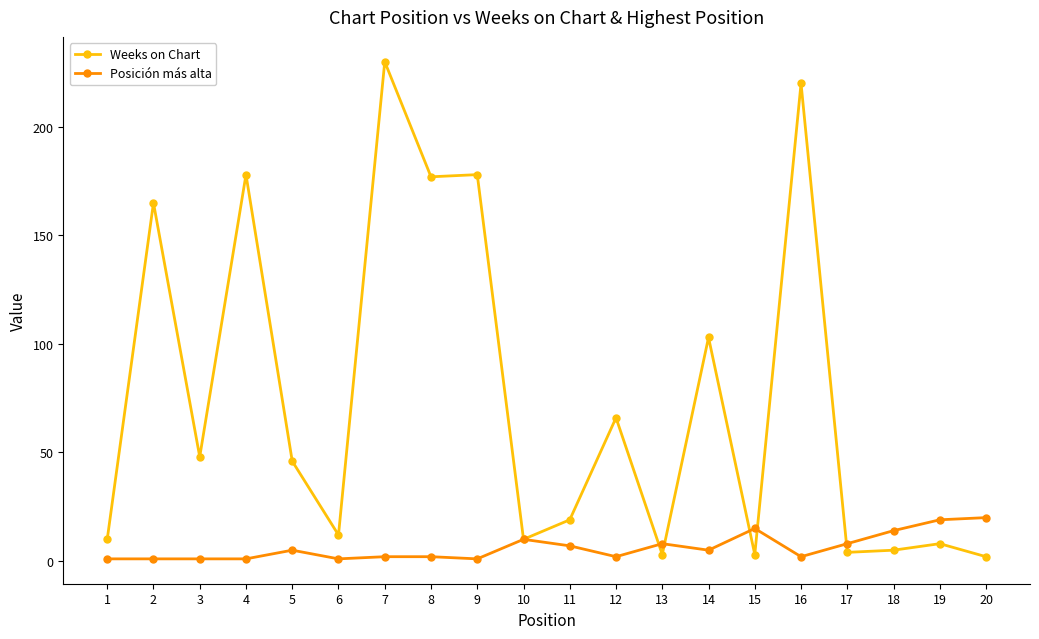

Rank the series by their average value, from lowest to highest.

Posición más alta, Weeks on Chart